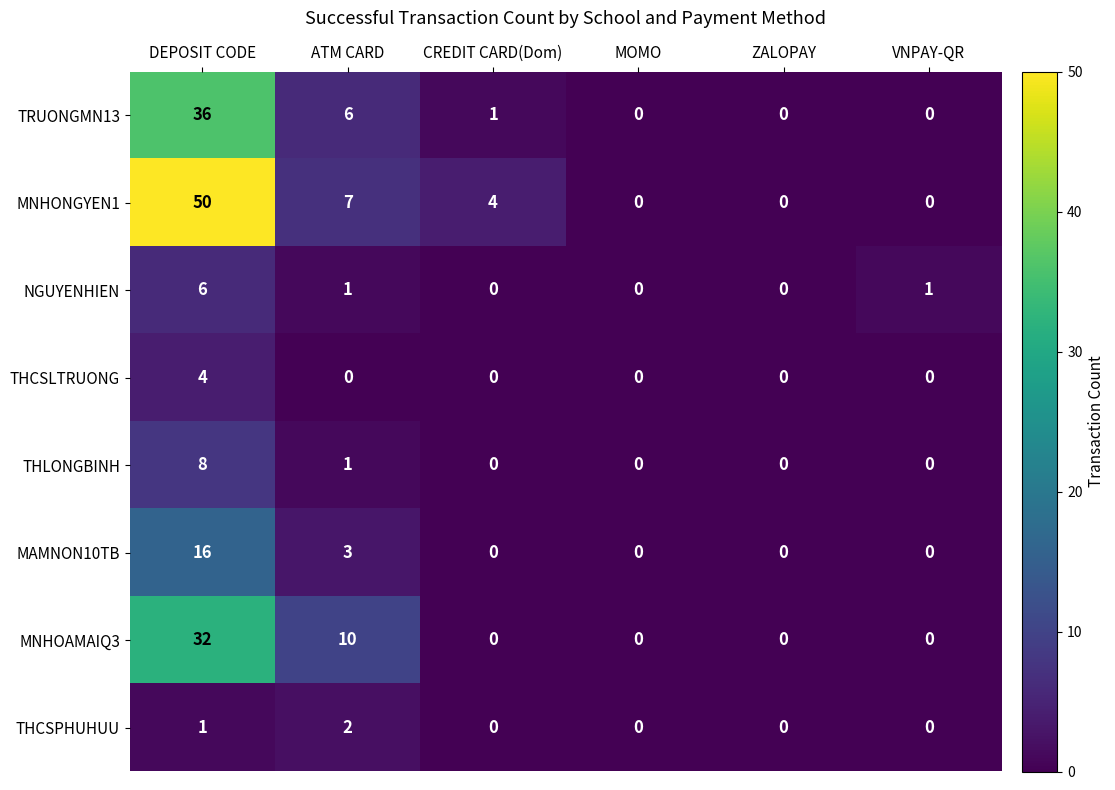

List the series in order of their peak value, lowest first.

THCSPHUHUU, THCSLTRUONG, NGUYENHIEN, THLONGBINH, MAMNON10TB, MNHOAMAIQ3, TRUONGMN13, MNHONGYEN1